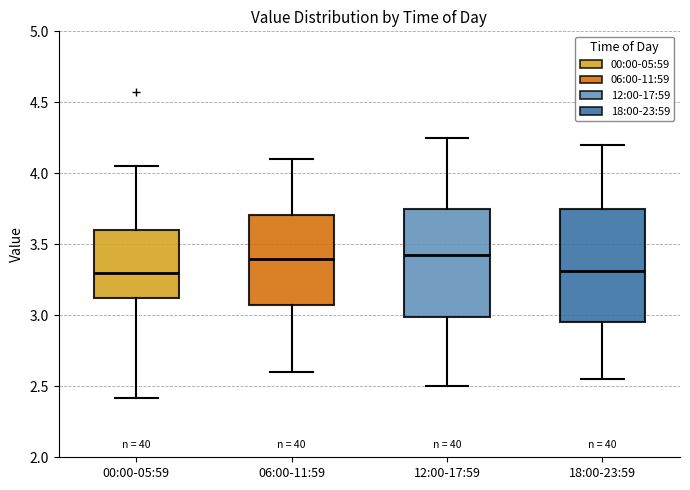

Where is the upper edge of the box for 06:00-11:59 on the y-axis? The values are not printed on the chart, so give them approximately, as read against the axis.

3.70